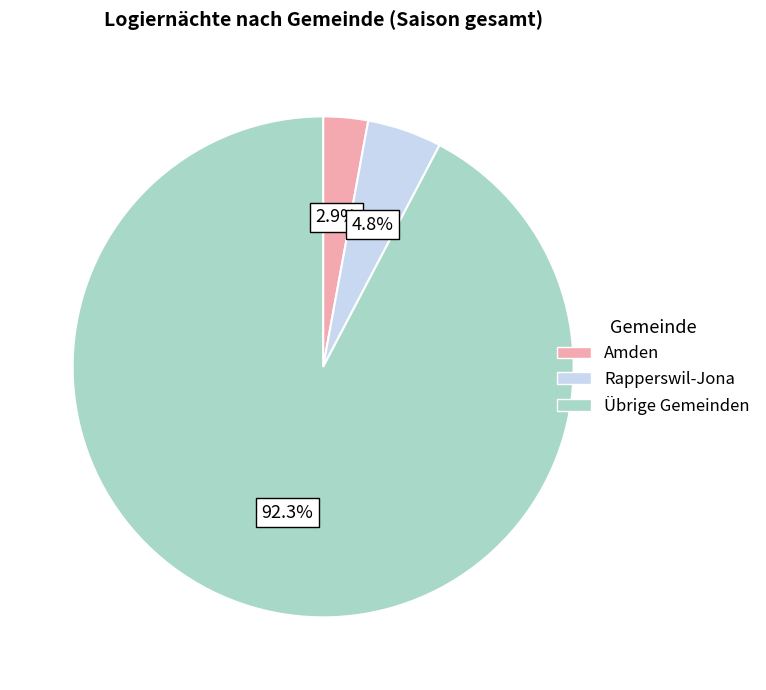

True or false: Amden accounts for 16% of the total.

False